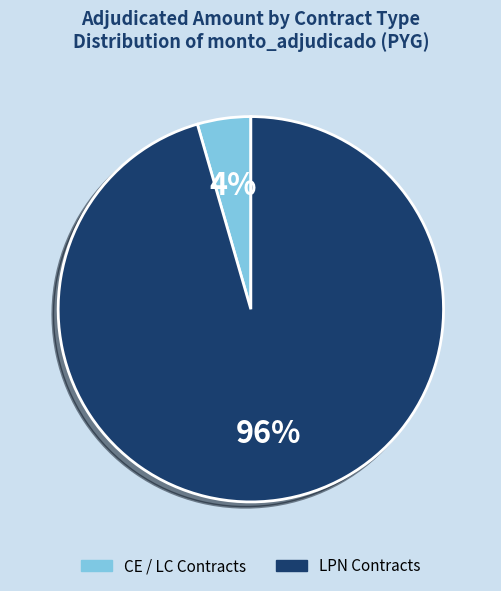

Is there any slice that represents more than half of the pie?

Yes